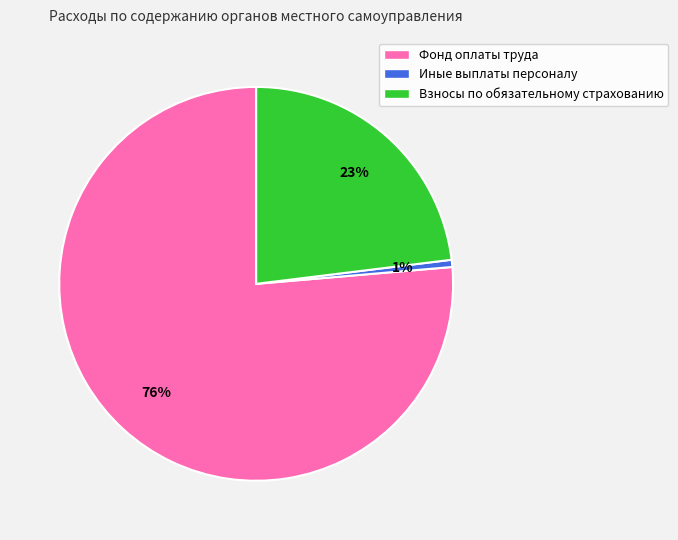

Combined, do Иные выплаты персоналу and Фонд оплаты труда account for over 50%?

Yes